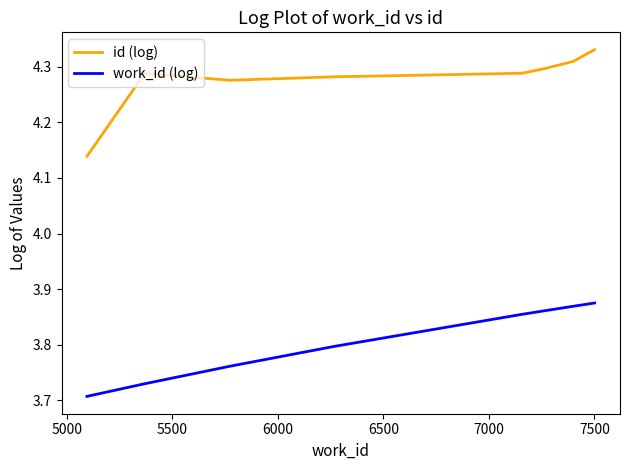

What are all the series names shown in the legend?

id (log), work_id (log)